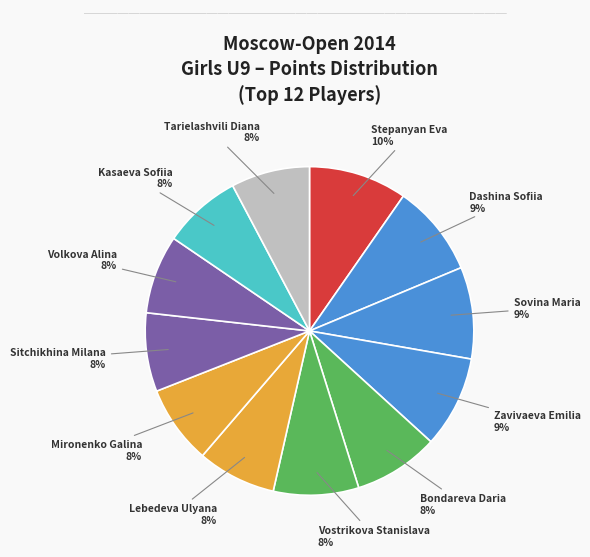

Rank the categories by value from highest to lowest.

Stepanyan Eva, Dashina Sofiia, Sovina Maria, Zavivaeva Emilia, Bondareva Daria, Vostrikova Stanislava, Lebedeva Ulyana, Mironenko Galina, Sitchikhina Milana, Volkova Alina, Kasaeva Sofiia, Tarielashvili Diana